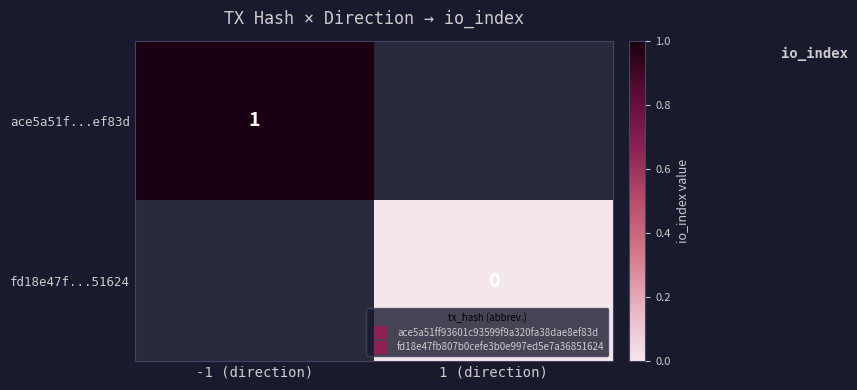

Is it true that ace5a51f...ef83d equals 1.4 at -1 (direction)?

False